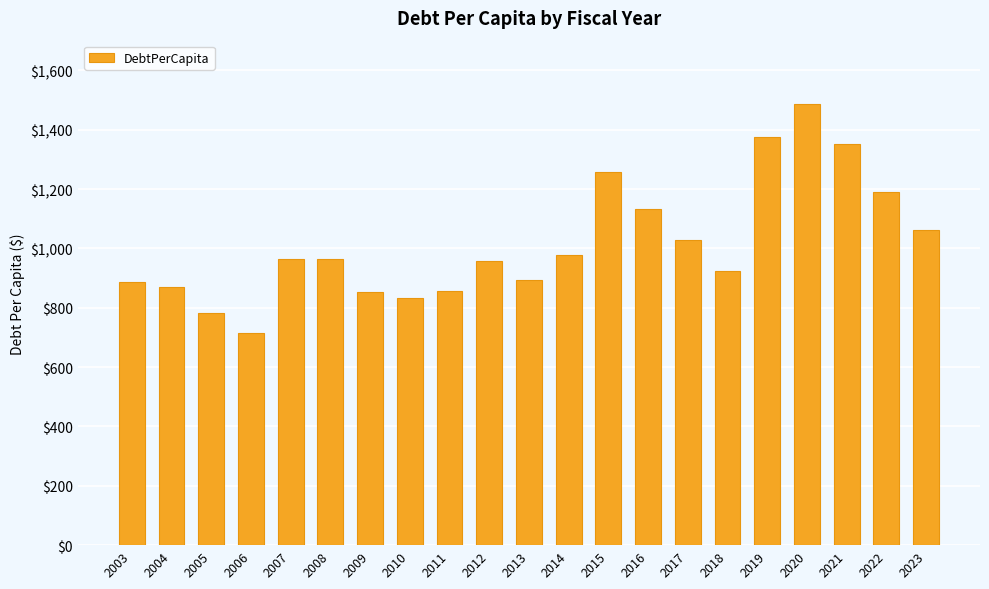

What is the greatest value displayed?

1485.2